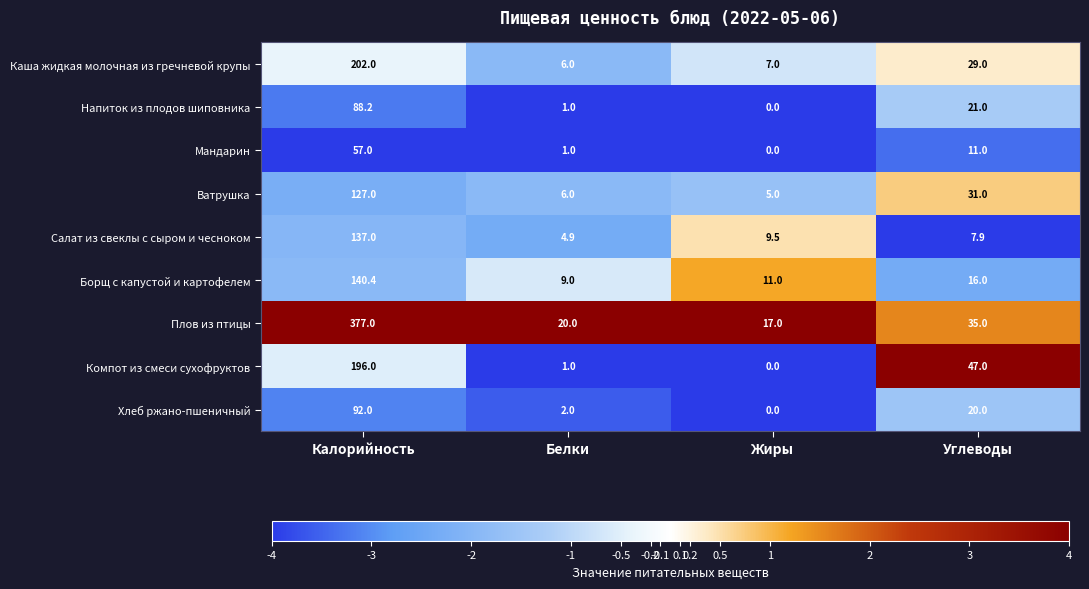

Between Белки and Жиры, which series saw the biggest shift?

Салат из свеклы с сыром и чесноком